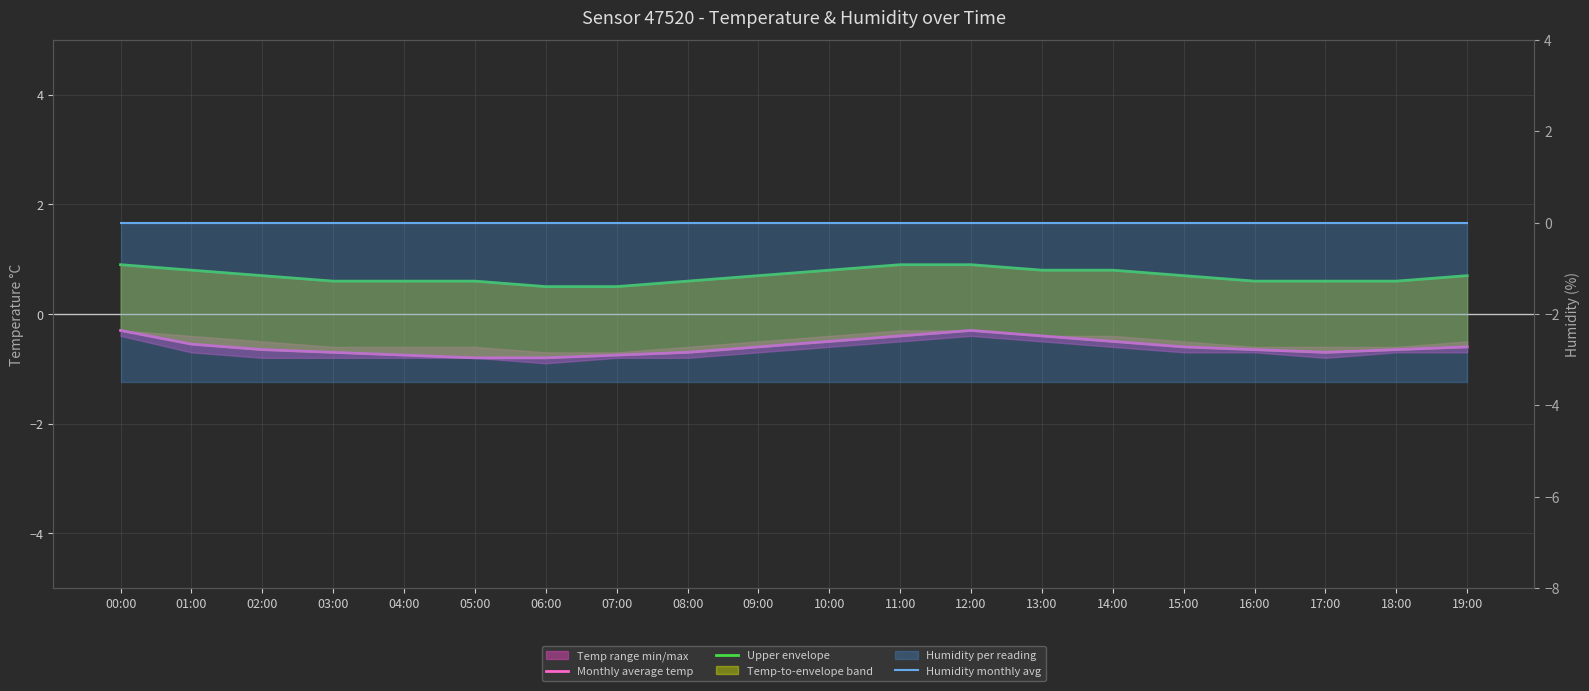

True or false: Upper envelope and Humidity monthly avg intersect in this chart.

False